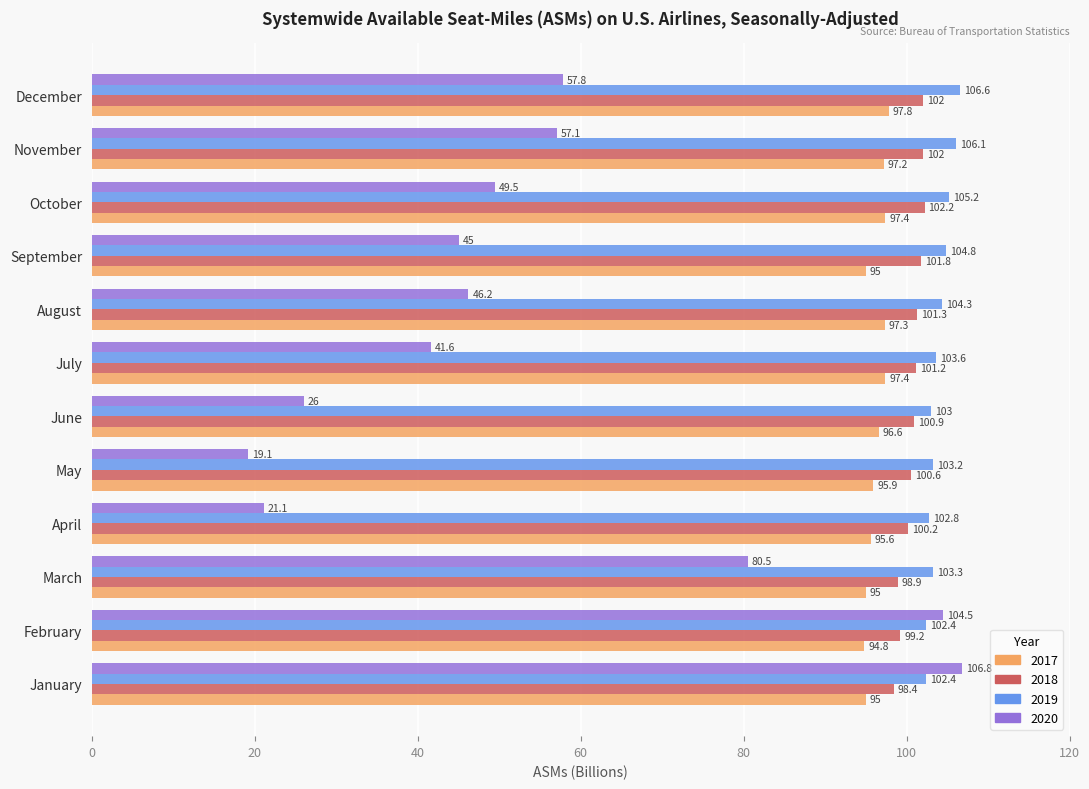

The value of 2019 at March is 103.3. True or false?

True